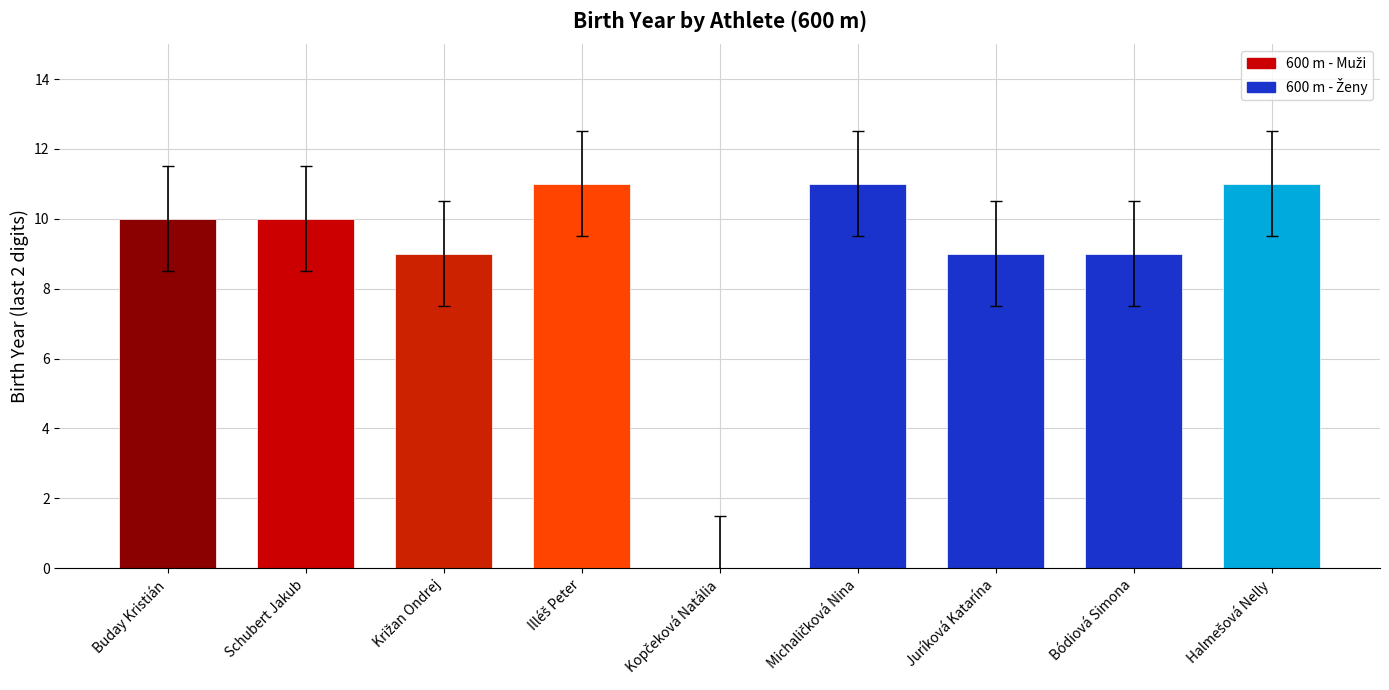

What is the sum of the values at Juríková Katarína and Schubert Jakub?

19